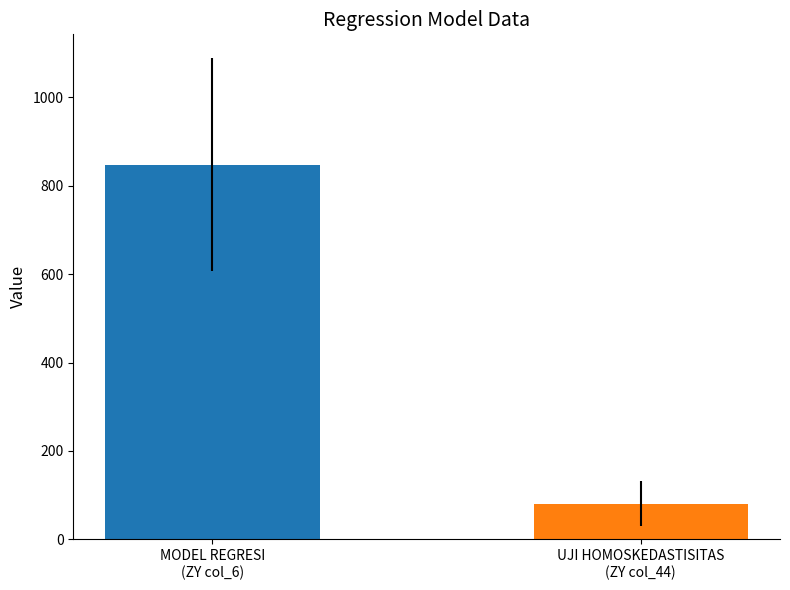

What is the value of the 2nd bar from the left?

81.0